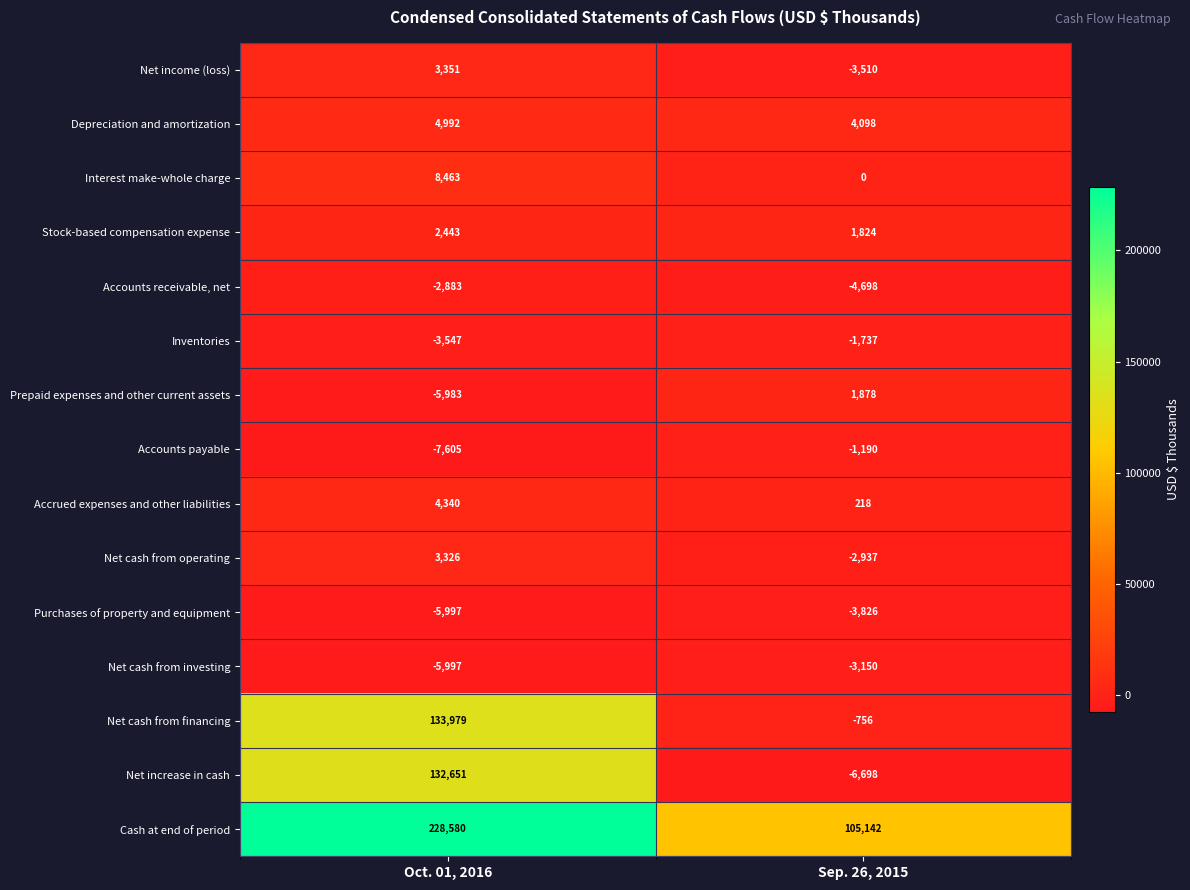

Which label corresponds to the largest value in the chart?

Oct. 01, 2016